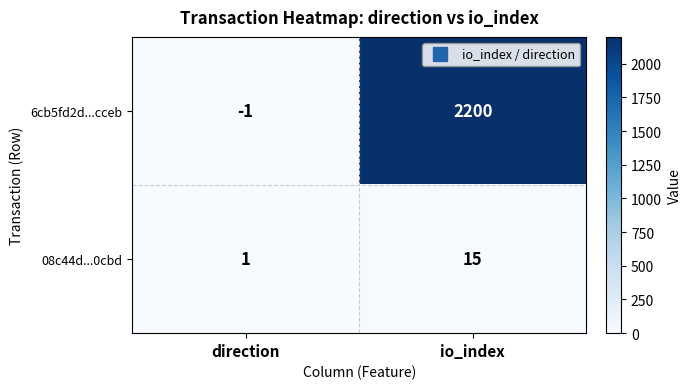

The value of 08c44d...0cbd at direction is 1. True or false?

True